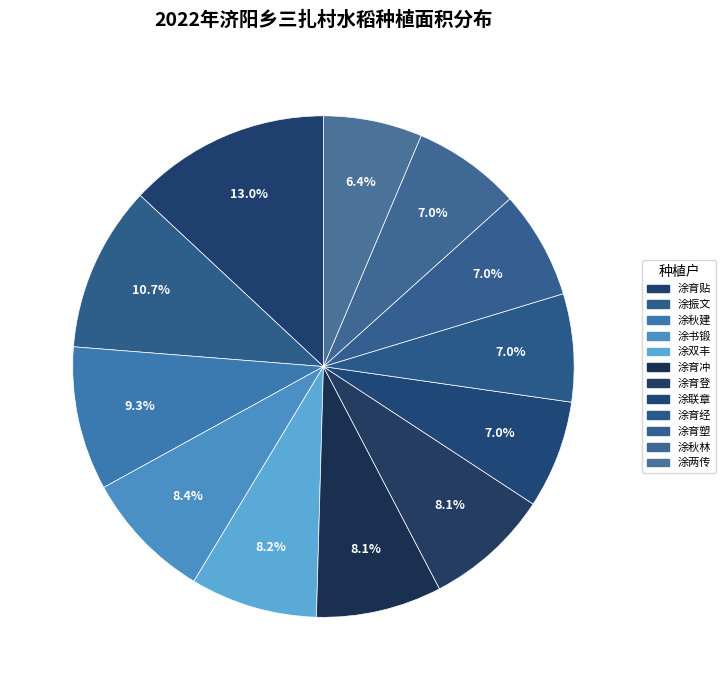

How many slices are in this pie chart?

12